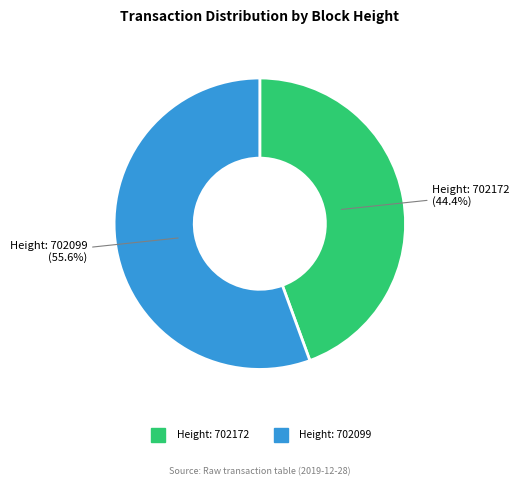

To the nearest percent, what is the average slice percentage?

50%